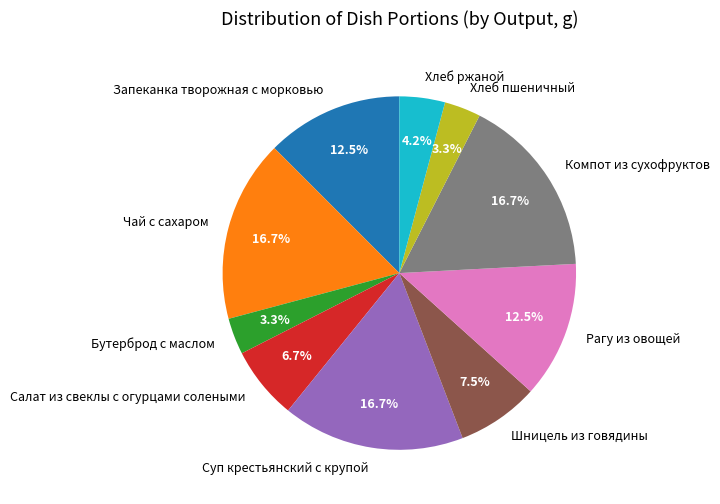

Is Чай с сахаром the majority of the pie?

No